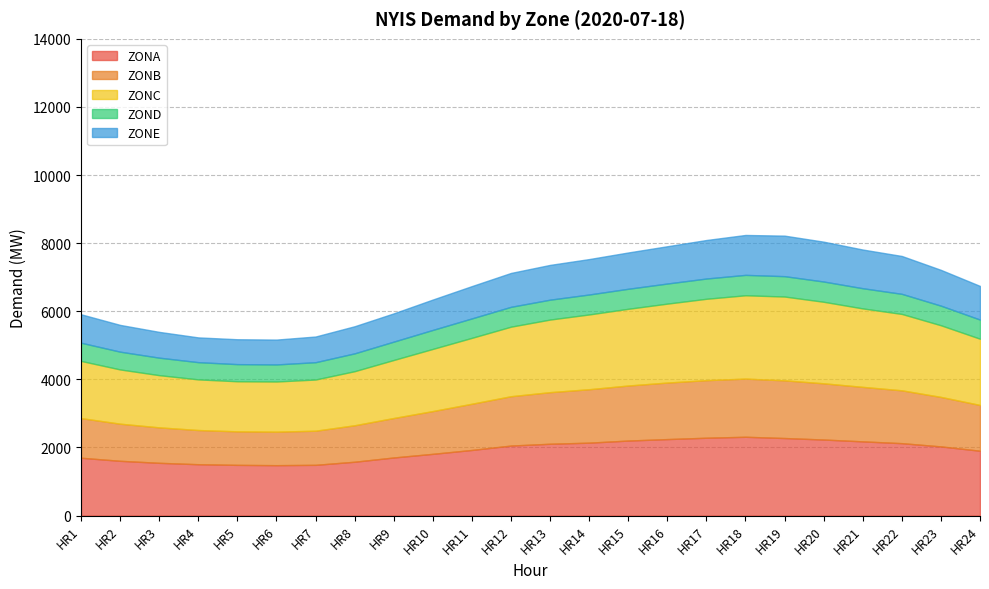

What is the sum of the ZONB values at HR13 and HR4?

2519